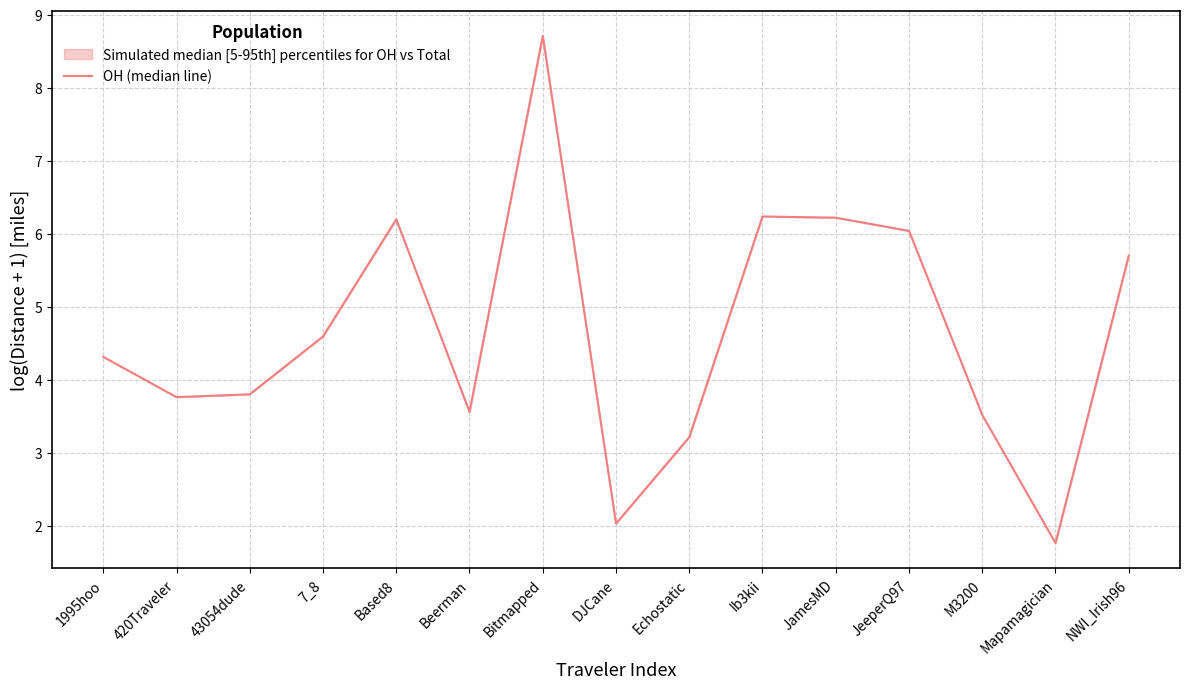

Does the chart have visible grid lines?

Yes